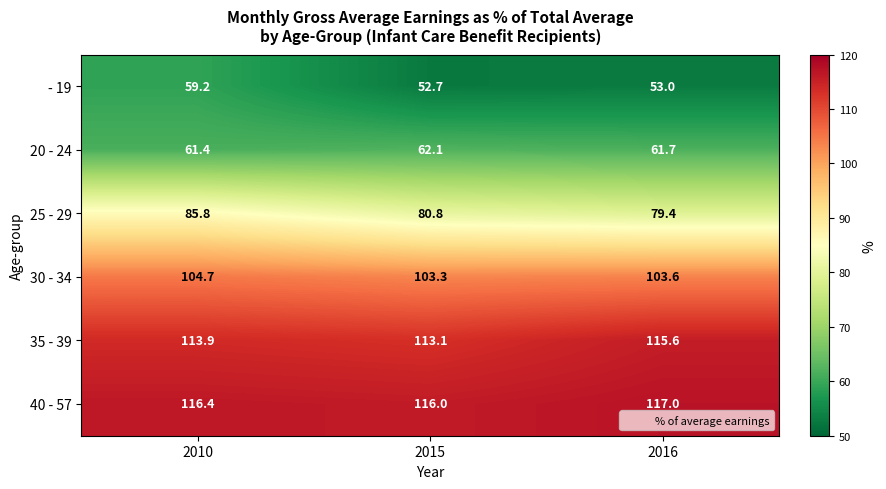

Is it true that 25 - 29 equals 80.8 at 2015?

True